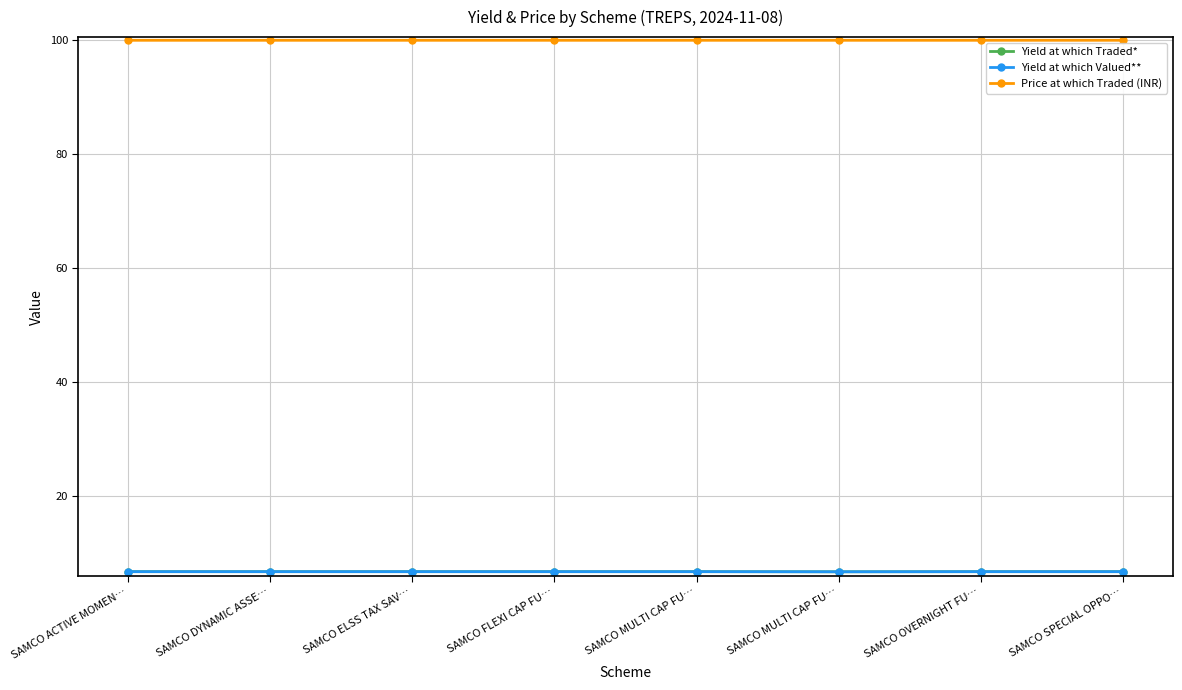

Is this an area chart (filled region under the line)?

No